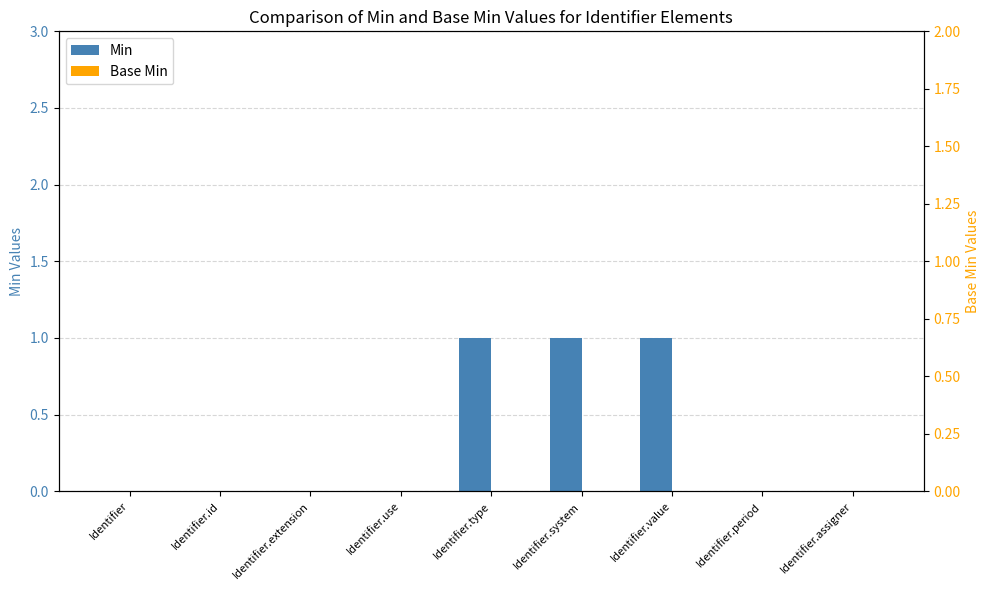

Reading left to right, list all the values displayed in this chart.

Min: Identifier=0	Identifier.id=0	Identifier.extension=0	Identifier.use=0	Identifier.type=1	Identifier.system=1	Identifier.value=1	Identifier.period=0	Identifier.assigner=0
Base Min: Identifier=0	Identifier.id=0	Identifier.extension=0	Identifier.use=0	Identifier.type=0	Identifier.system=0	Identifier.value=0	Identifier.period=0	Identifier.assigner=0